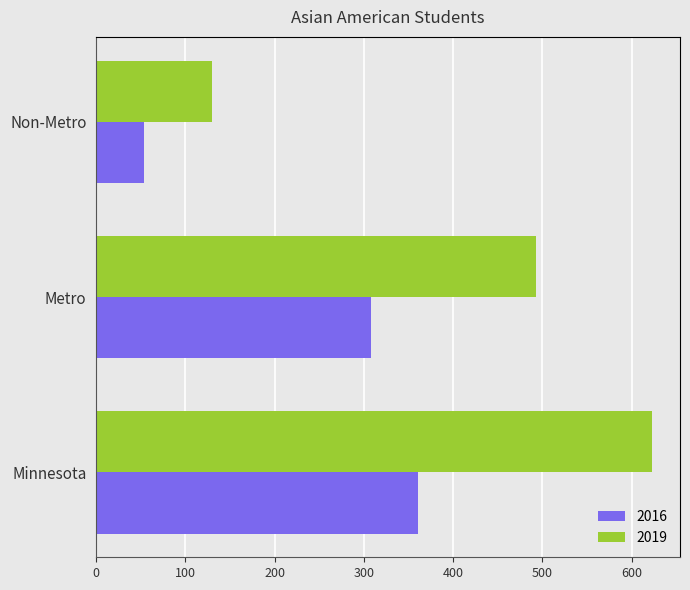

List the series in order of their overall mean, lowest first.

2016, 2019